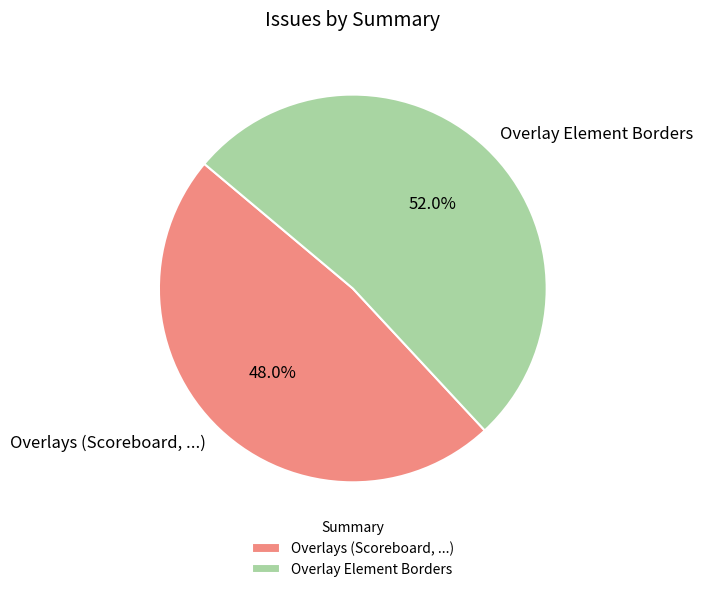

Rank the categories by value from lowest to highest.

Overlays (Scoreboard, ...), Overlay Element Borders